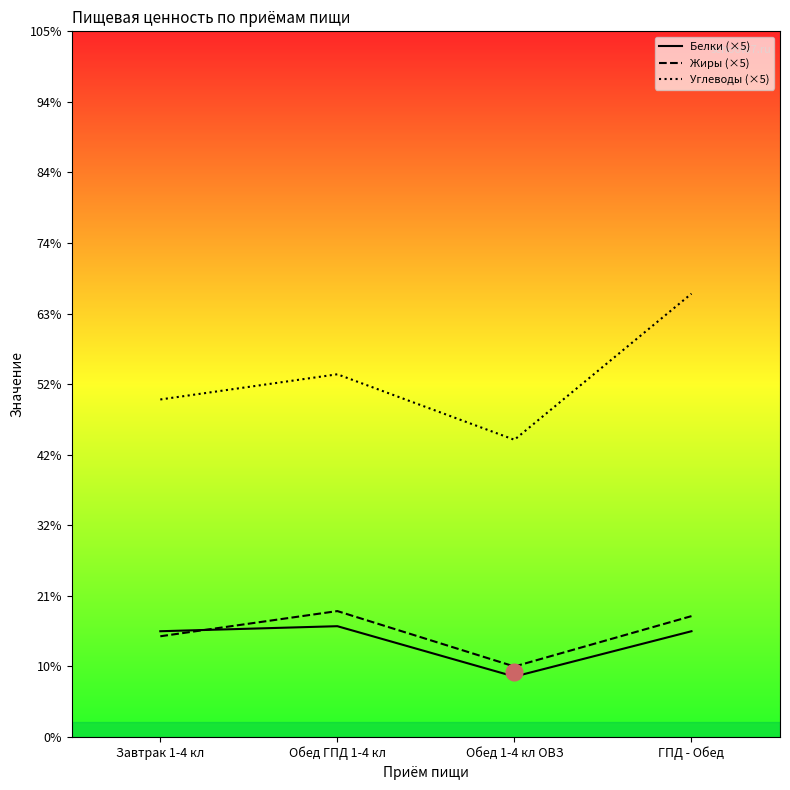

How many interior local valleys does the Белки (×5) series have?

1